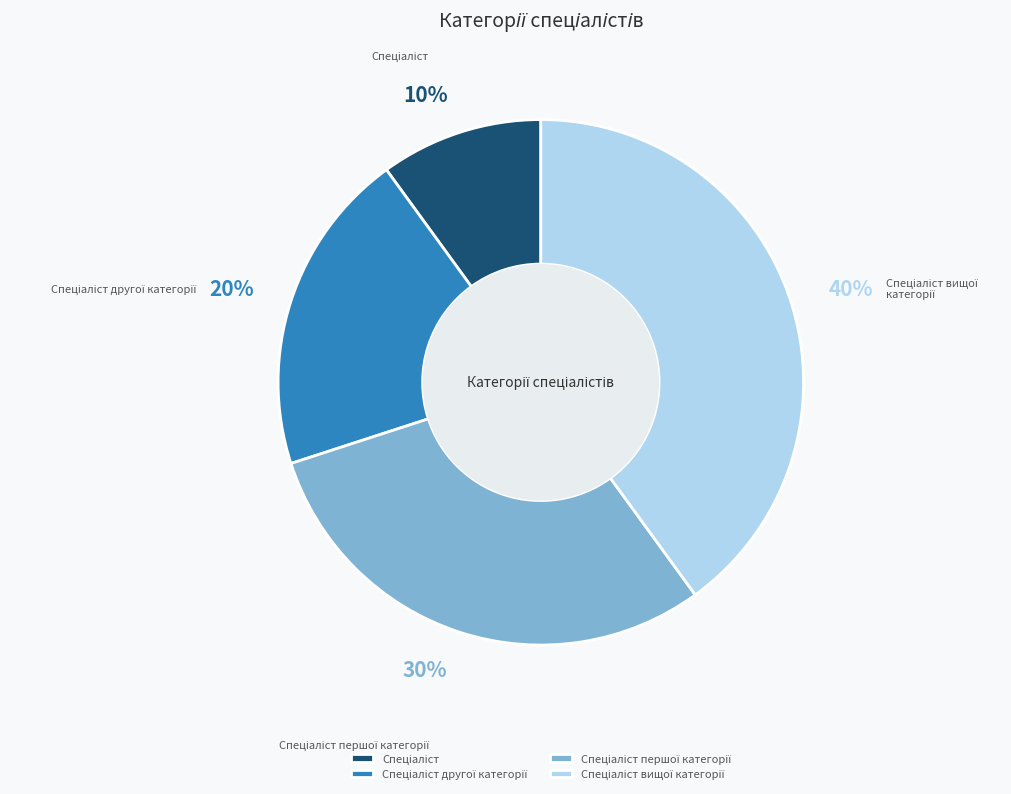

How many slices are in this pie chart?

4